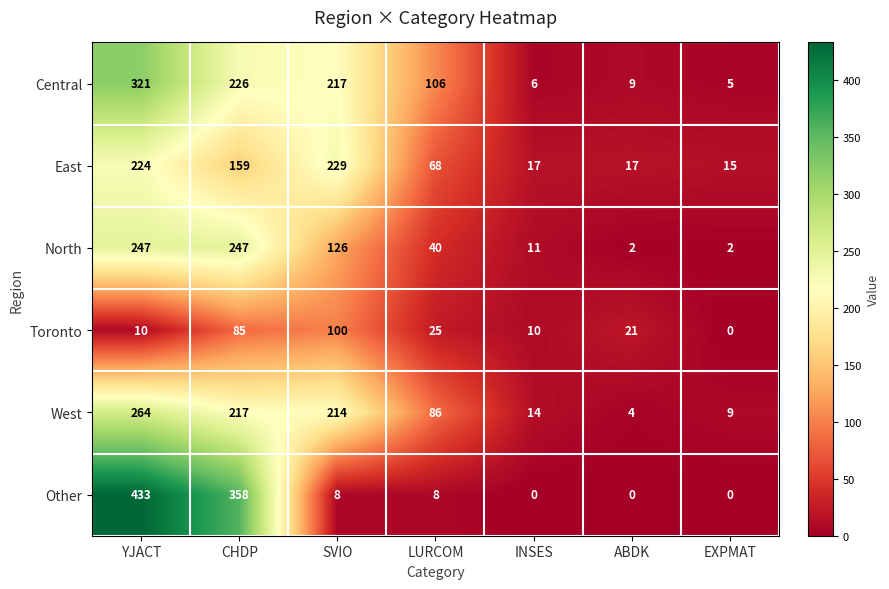

What is the difference between the maximum and minimum values in the Other series?

433